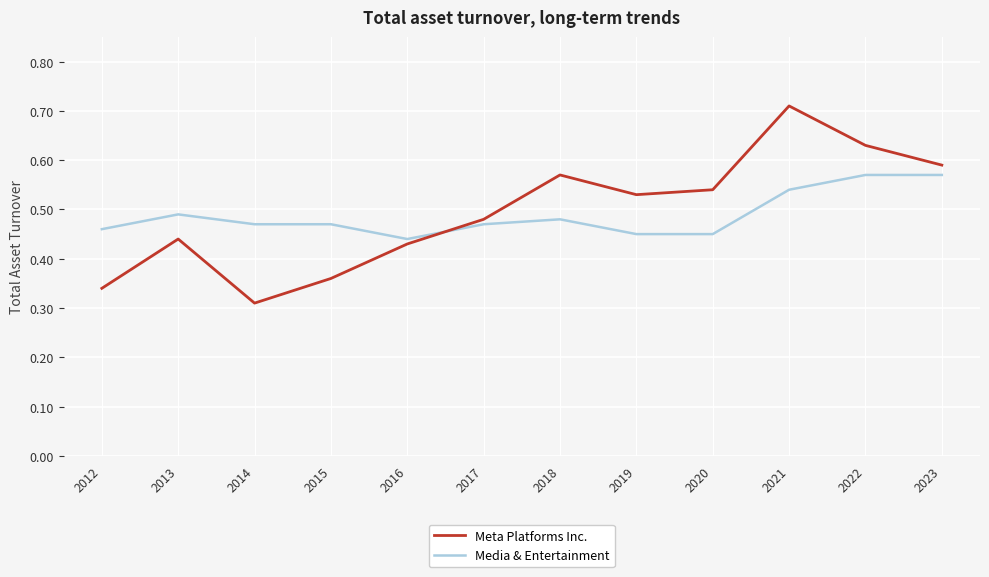

Which category has the highest value in the Meta Platforms Inc. series?

2021